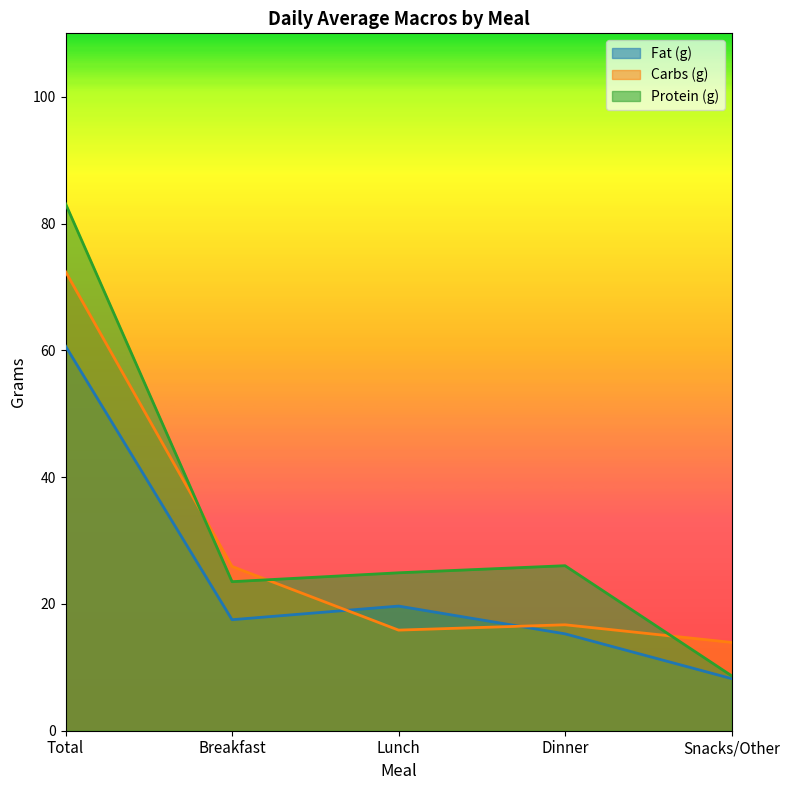

True or false: Carbs (g) and Protein (g) intersect in this chart.

True